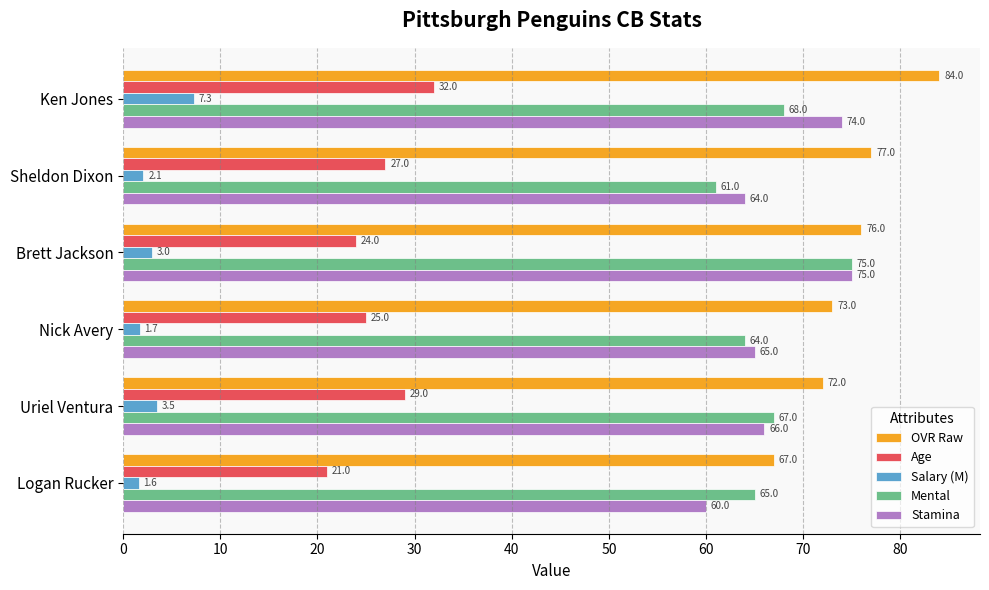

Read the Age value at Sheldon Dixon.

27.0